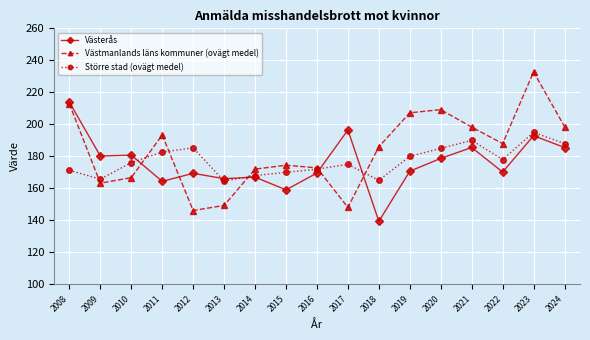

Which label corresponds to the smallest value in the chart?

2018